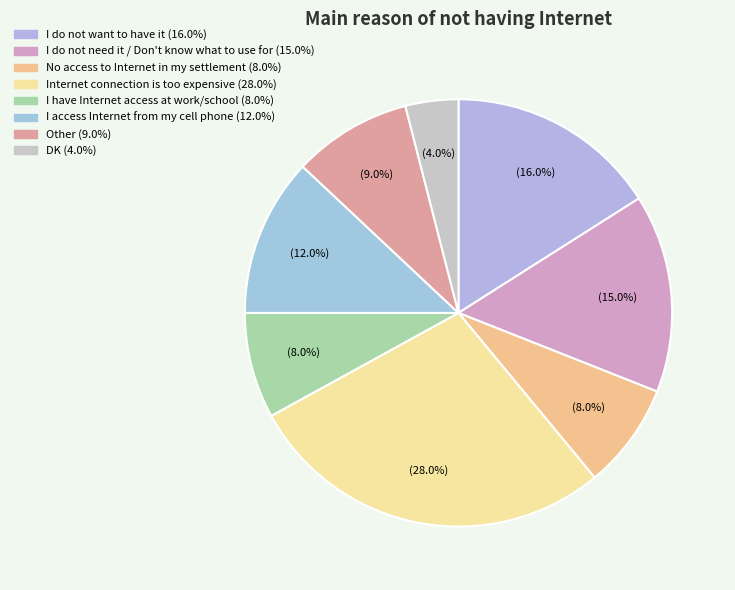

Which category has the smallest portion of the pie?

DK